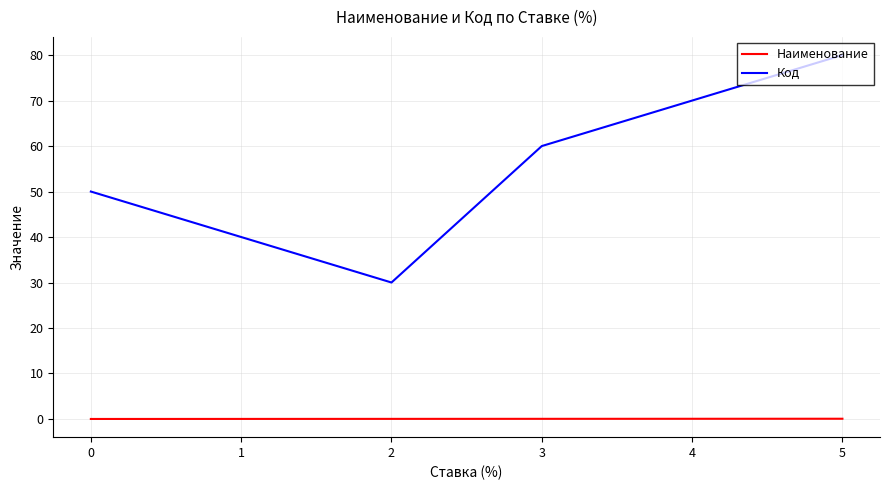

List the series in order of their overall mean, highest first.

Код, Наименование